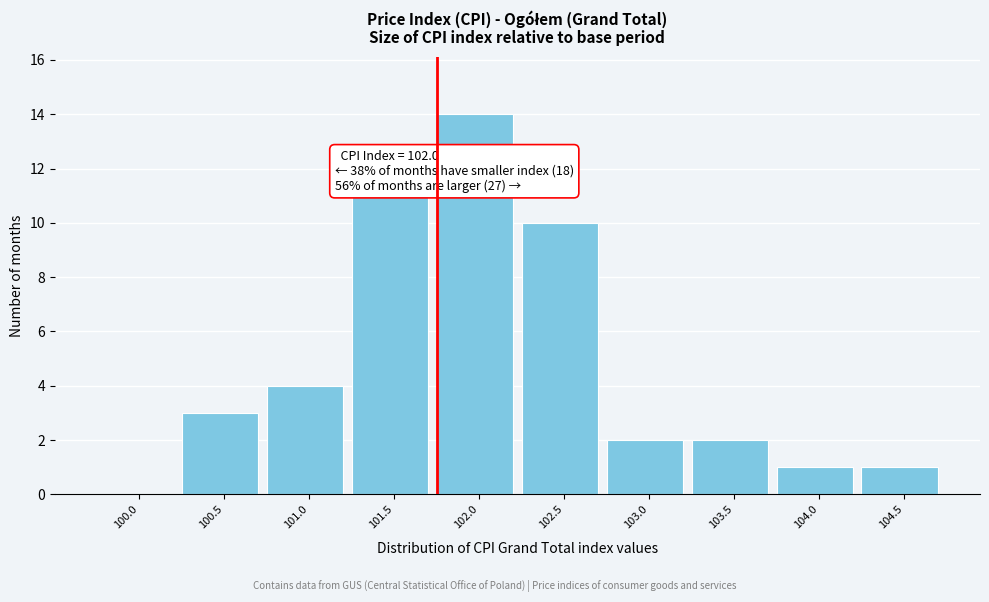

Reading left to right, extract all data points from this chart.

100.0=0	100.5=3	101.0=4	101.5=11	102.0=14	102.5=10	103.0=2	103.5=2	104.0=1	104.5=1